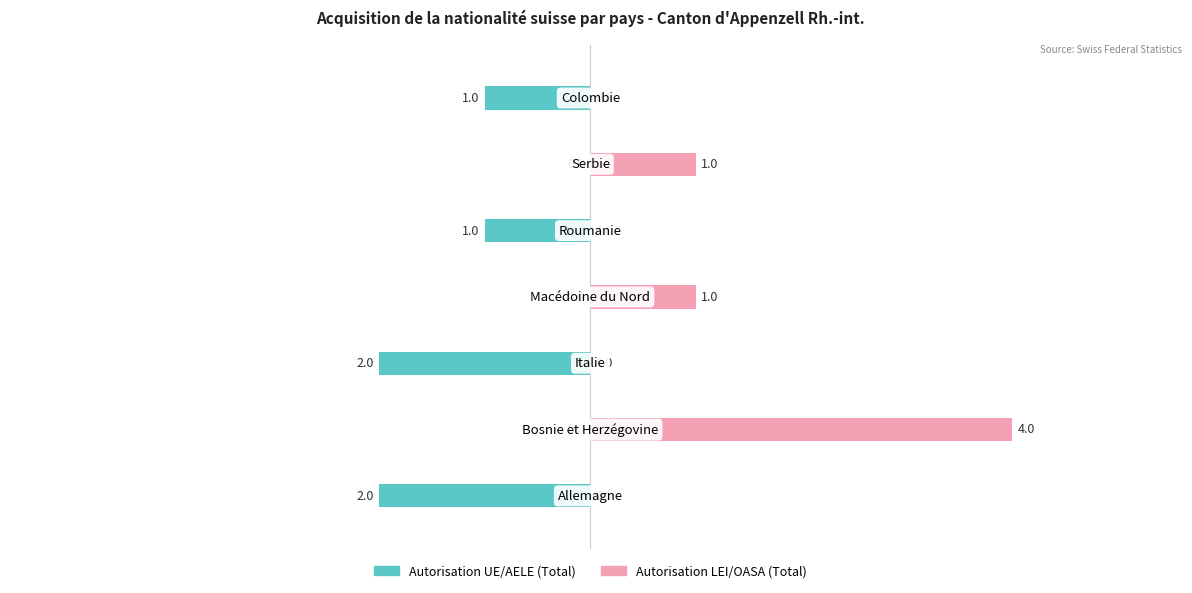

How many series are shown in this chart?

2